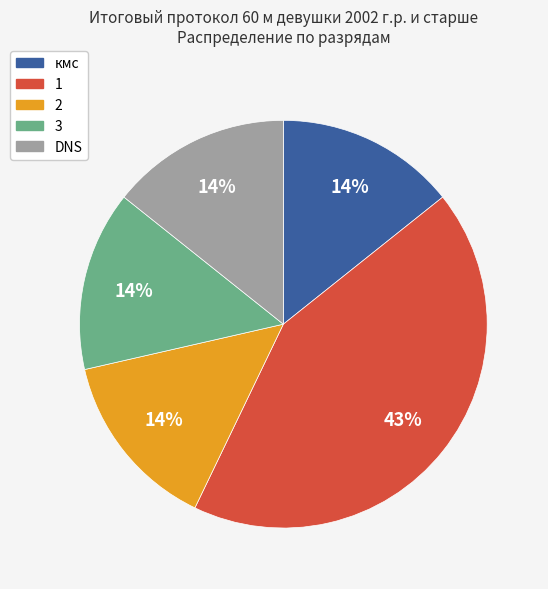

To the nearest percent, what portion does 3 represent?

14%